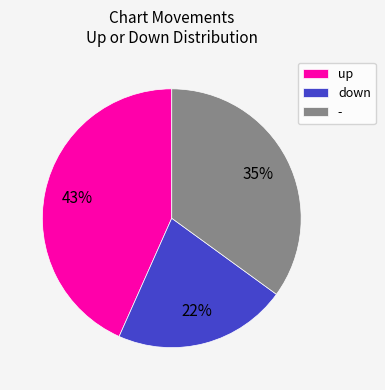

What percentage is the down slice, to the nearest percent?

22%